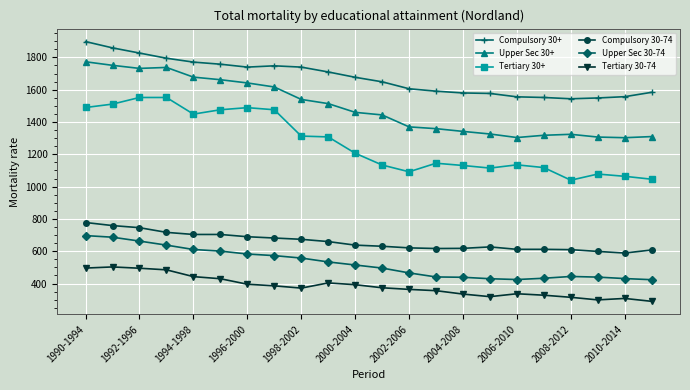

Rank the series by their maximum value, from lowest to highest.

Tertiary 30-74, Upper Sec 30-74, Compulsory 30-74, Tertiary 30+, Upper Sec 30+, Compulsory 30+